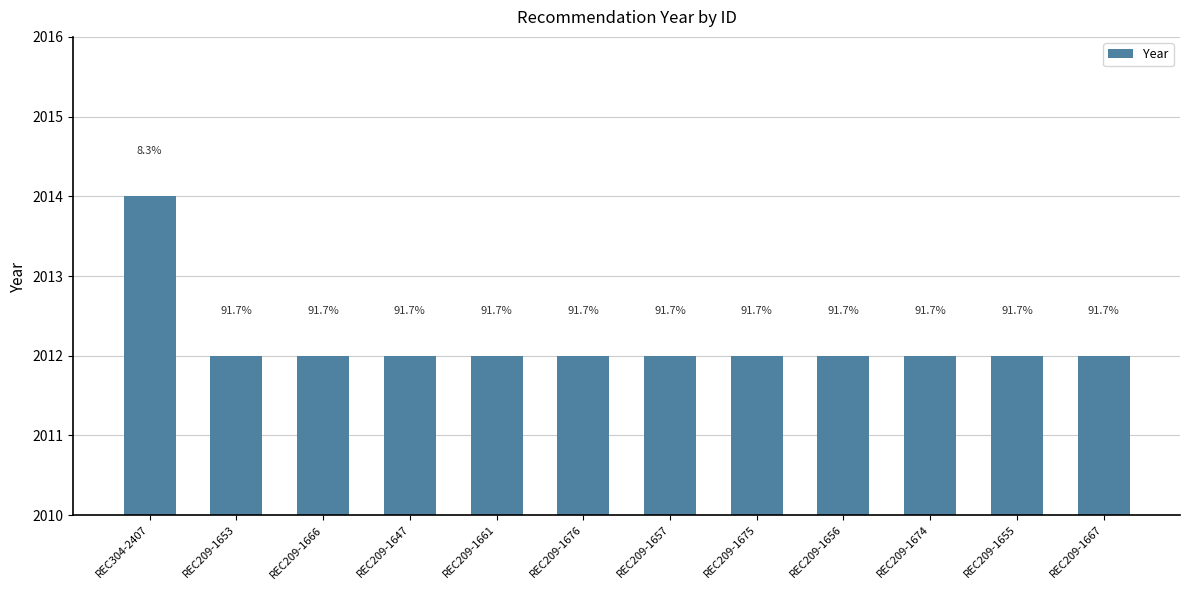

How many bars are there in total?

12